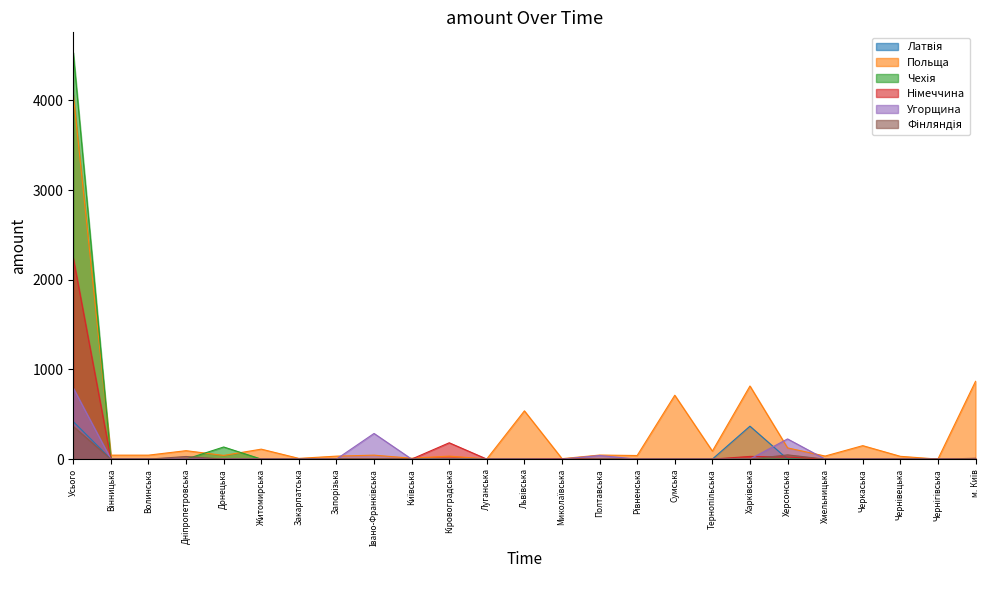

Is it true that Чехія equals 0 at Дніпропетровська?

True